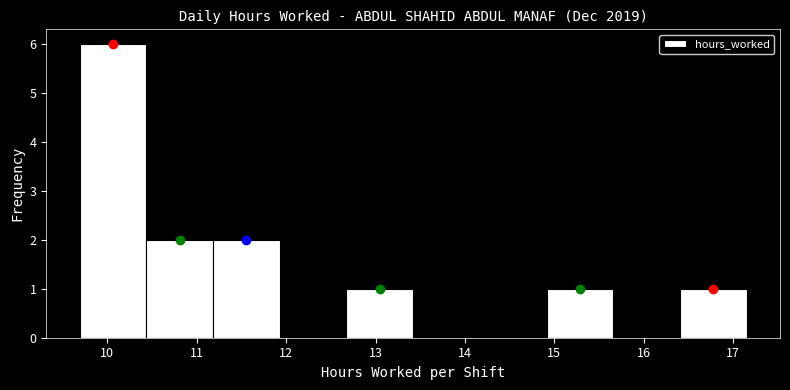

How tall is the bar that spans 10.4 to 11.2 on the x-axis? Neither the bar edges nor the heights are printed on the chart, so give them approximately, as read against the axes.

2